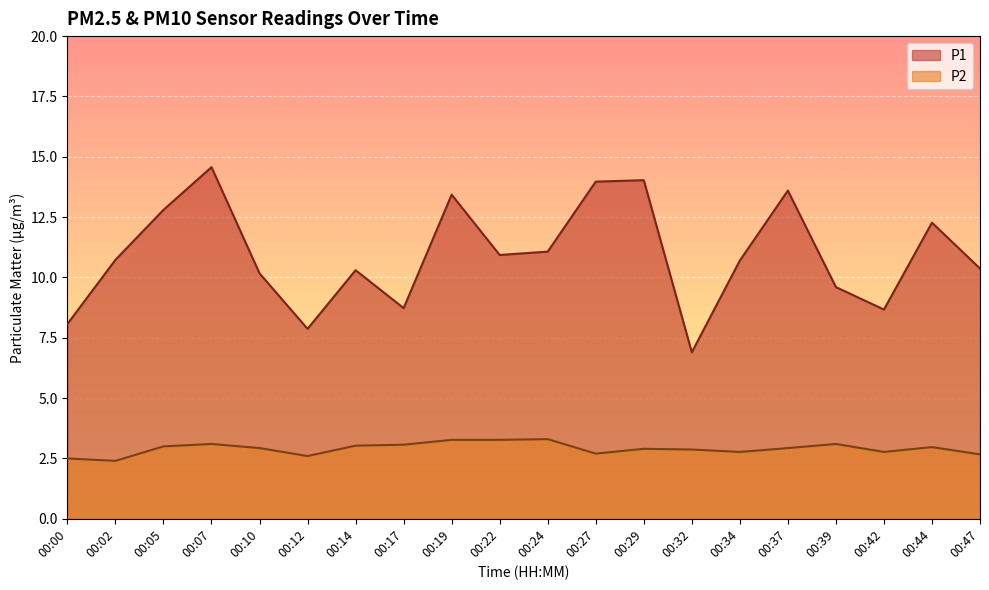

Rank the categories by P1 value from highest to lowest.

00:07, 00:29, 00:27, 00:37, 00:19, 00:05, 00:44, 00:24, 00:22, 00:02, 00:34, 00:47, 00:14, 00:10, 00:39, 00:17, 00:42, 00:00, 00:12, 00:32